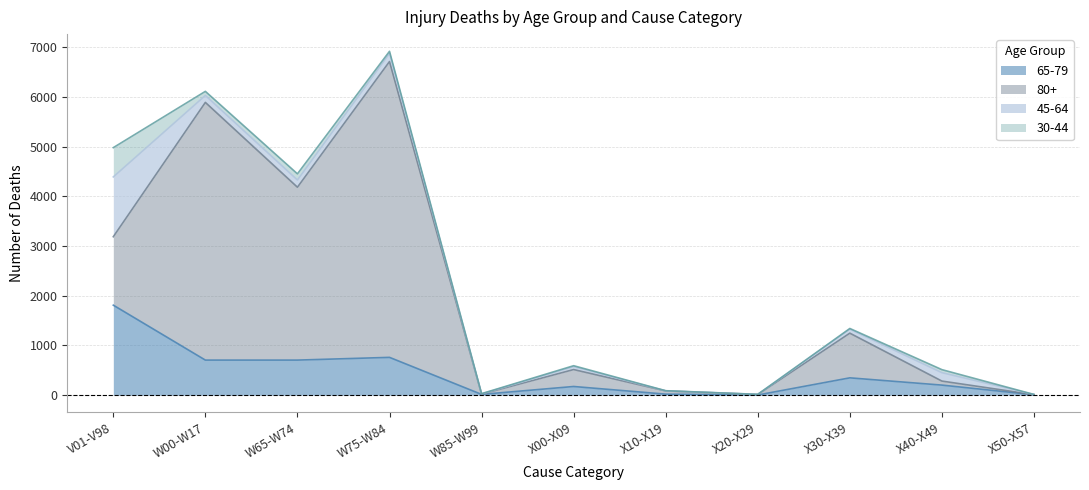

At which category is the sum across all series the highest?

W75-W84